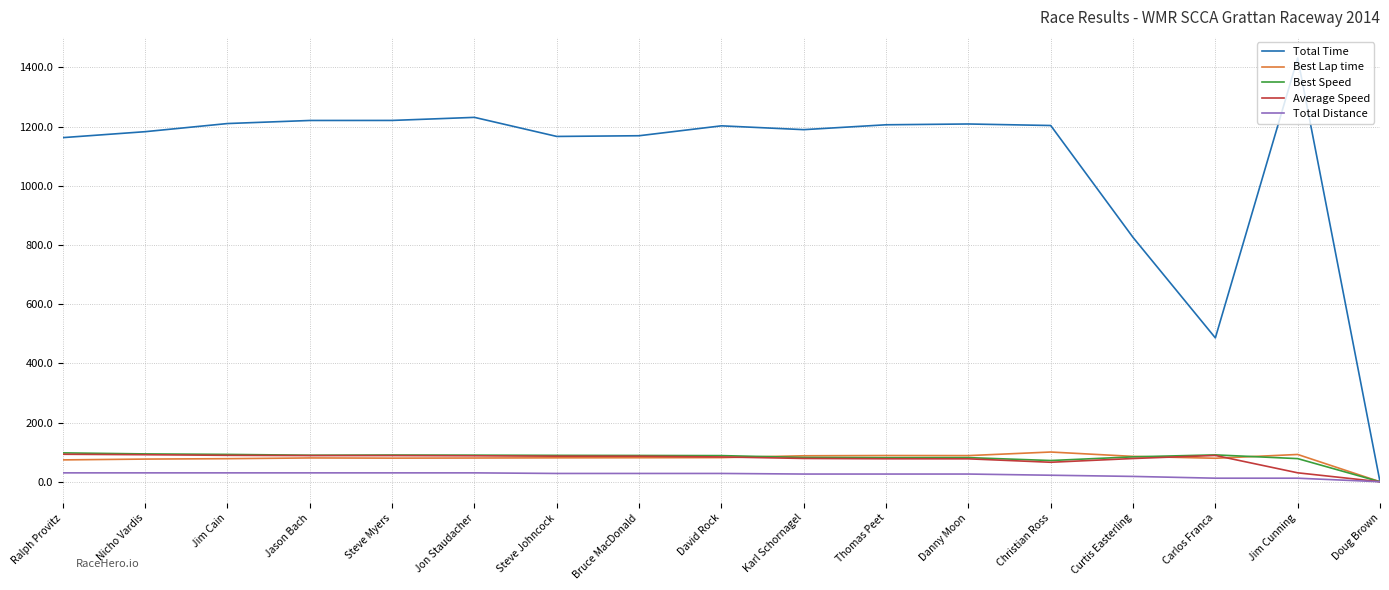

Which series has the largest total across all categories?

Total Time